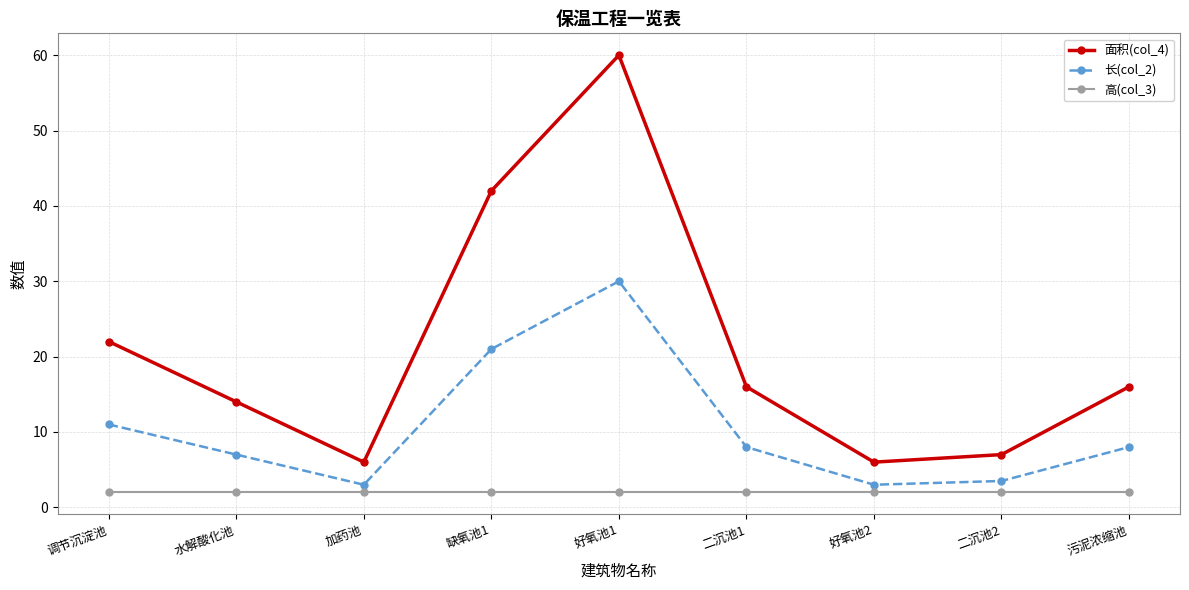

Count the number of data series in this chart.

3